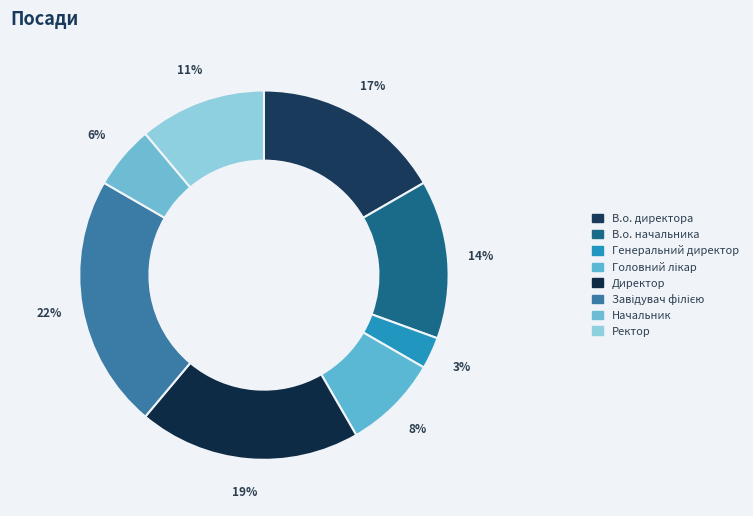

To the nearest percent, what portion does В.о. начальника represent?

14%